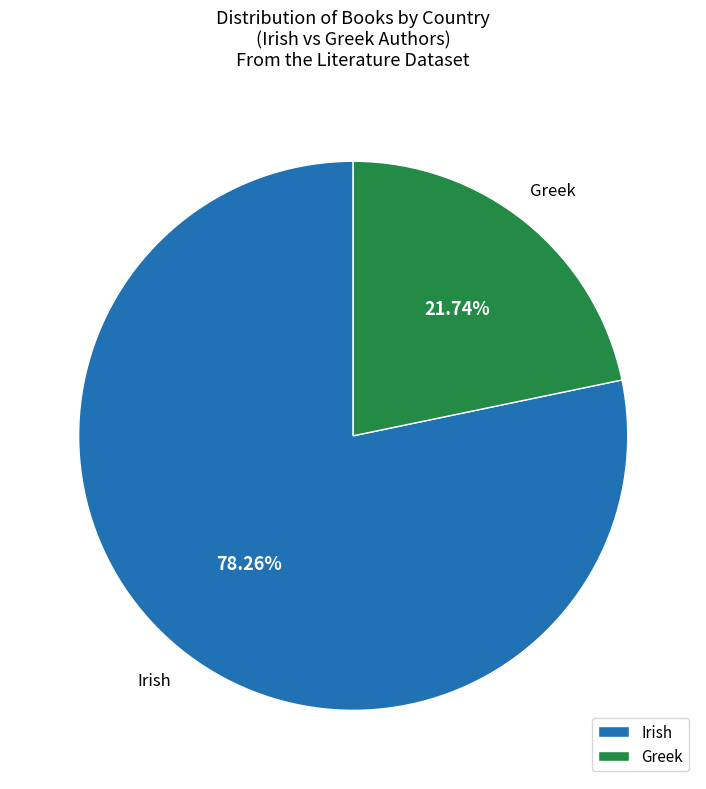

To the nearest percent, what is the combined percentage of Irish and Greek?

100%